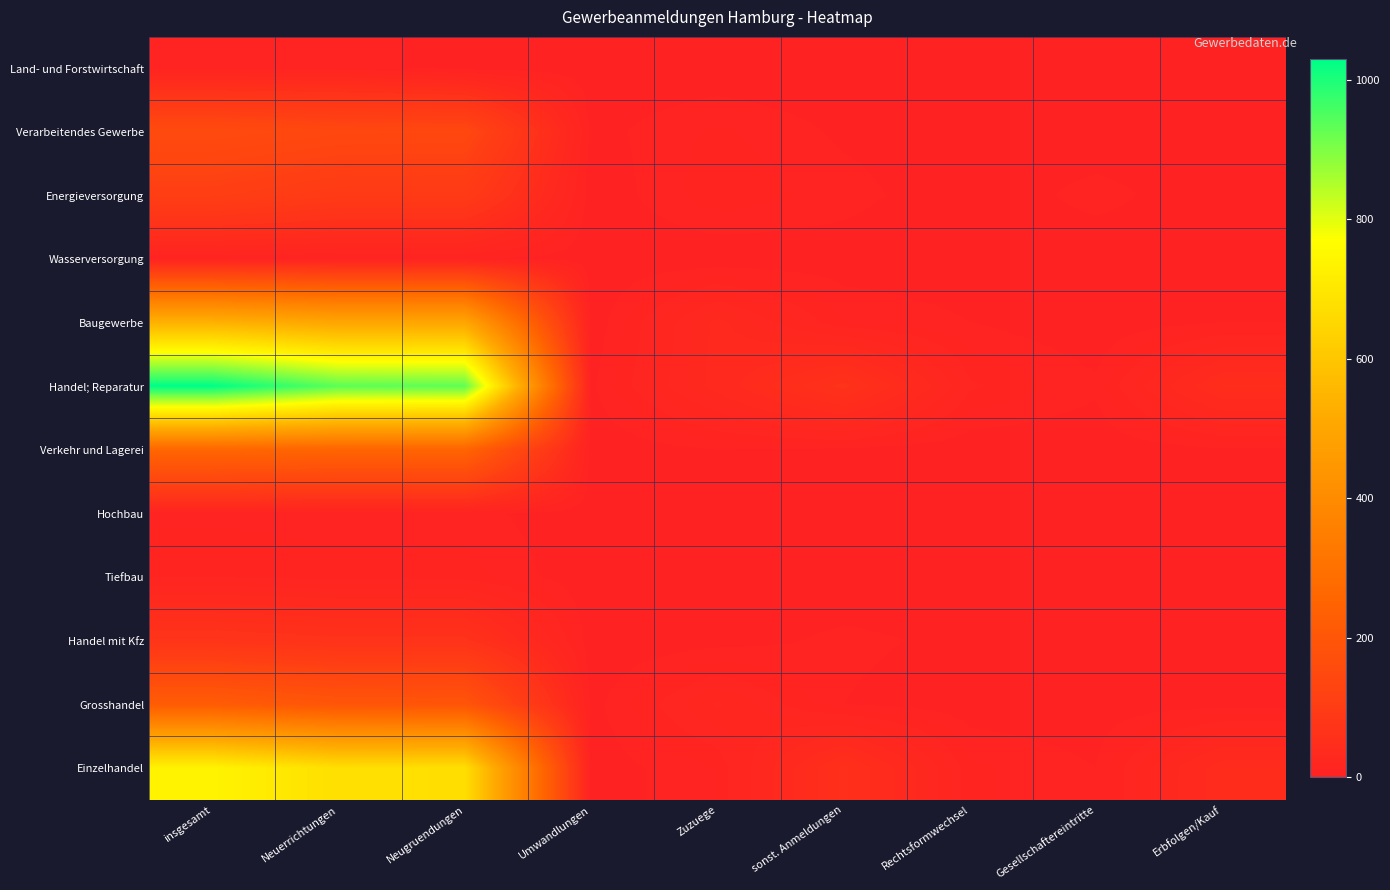

Which has a higher value, Zuzuege or sonst. Anmeldungen?

Zuzuege